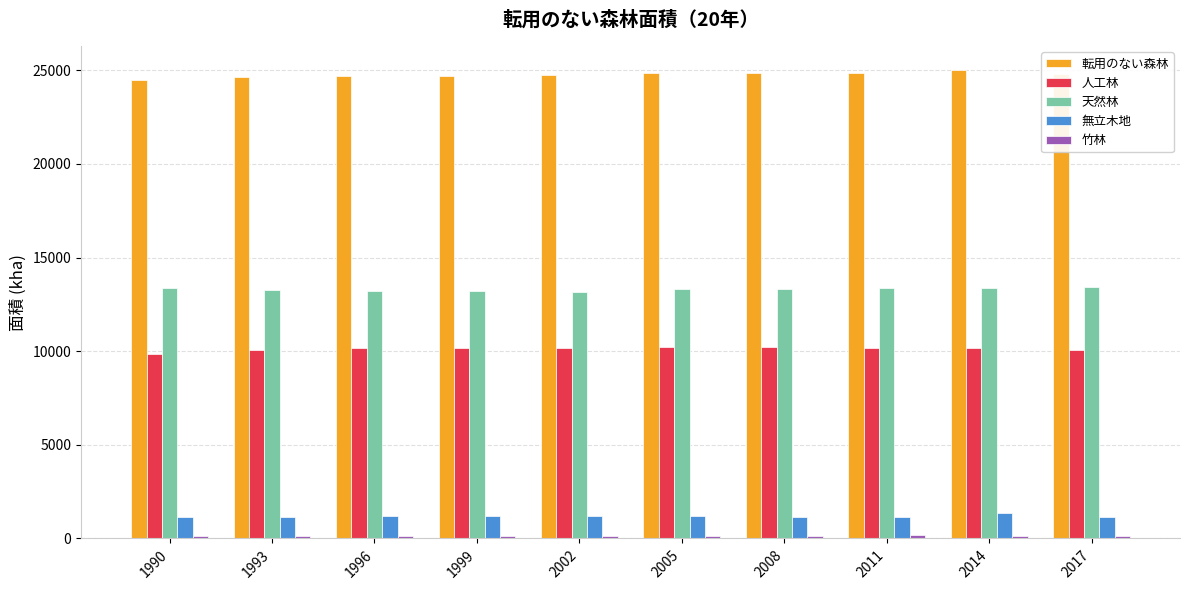

What is the difference between the highest and lowest values at 2005?

24714.5